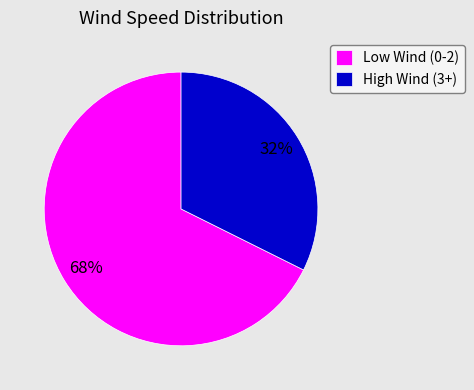

To the nearest percent, what is the average slice percentage?

50%